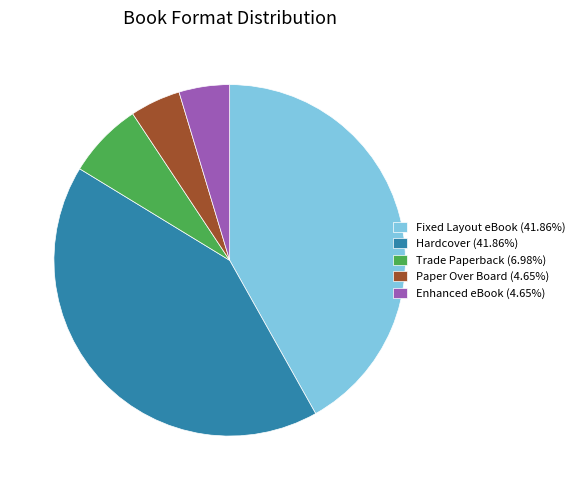

Does Paper Over Board (4.65%) represent more than half of the total?

No